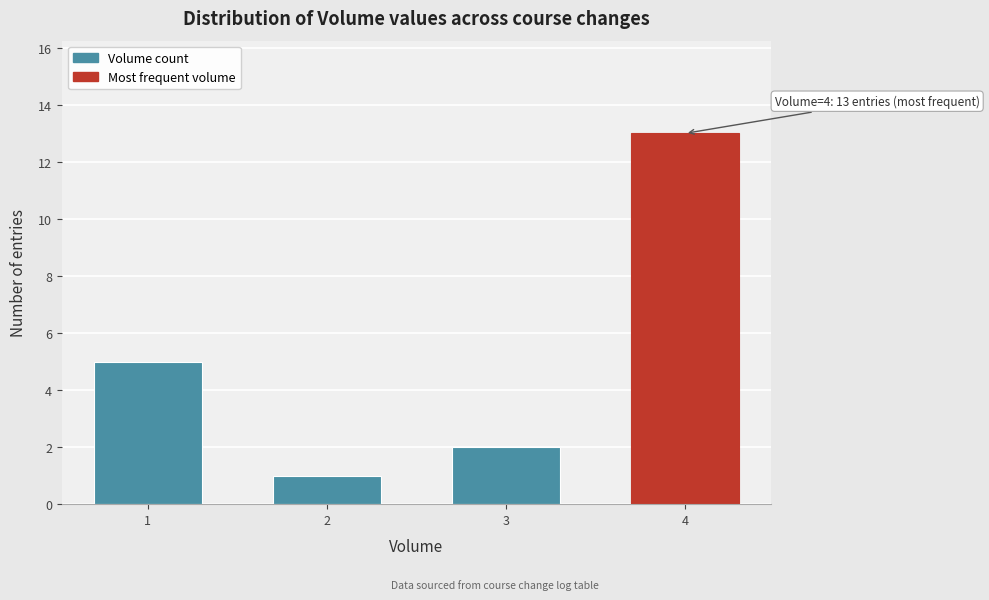

Reading left to right, transcribe all the data shown in this chart.

1=5	2=1	3=2	4=13